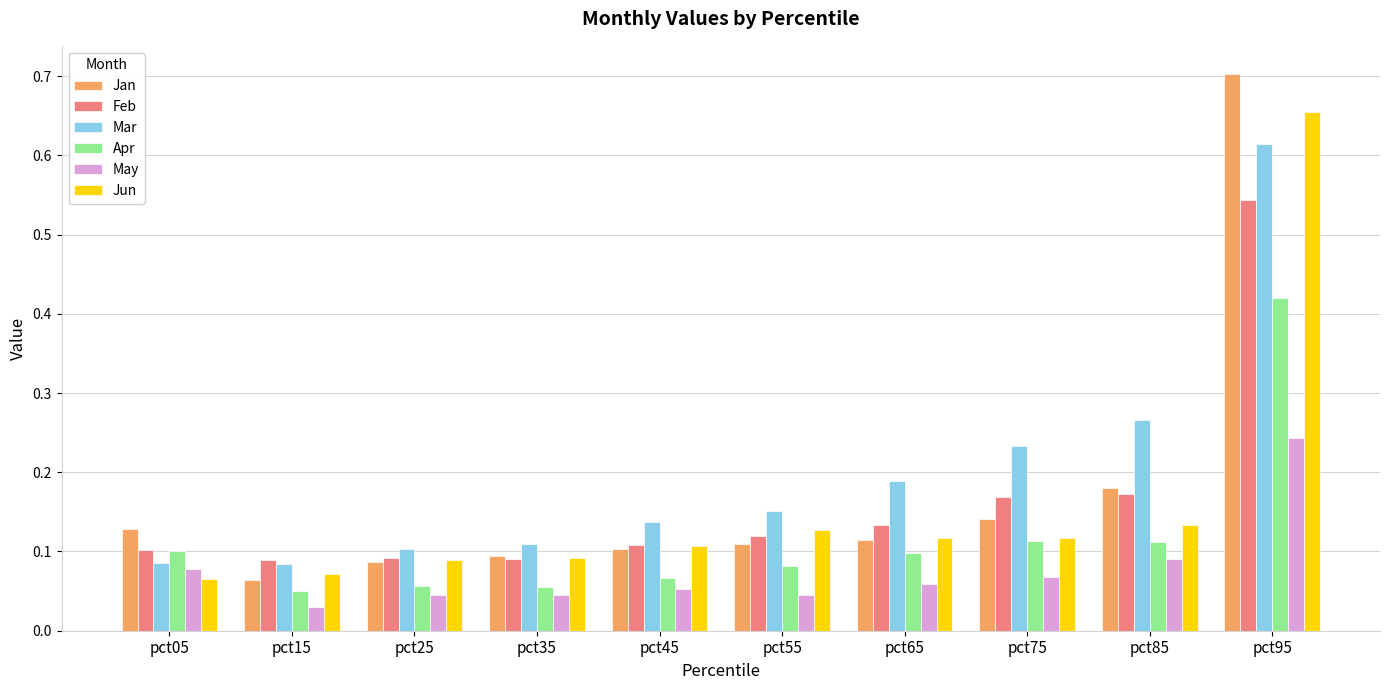

The Jan series shows 0.1 at pct35. True or false?

True